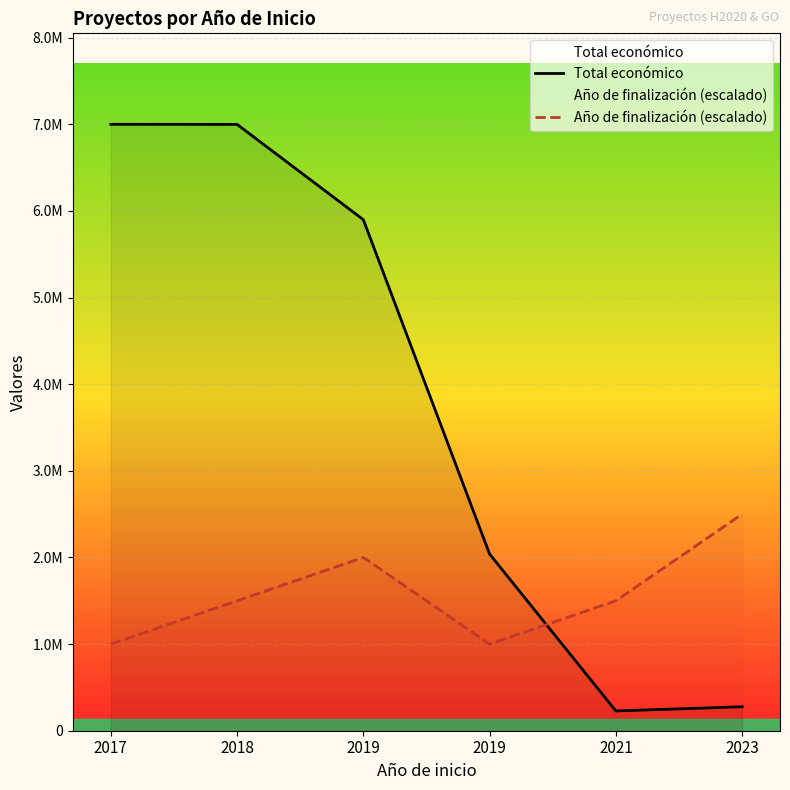

List the series in order of their overall mean, highest first.

Total económico, Año de finalización (escalado)